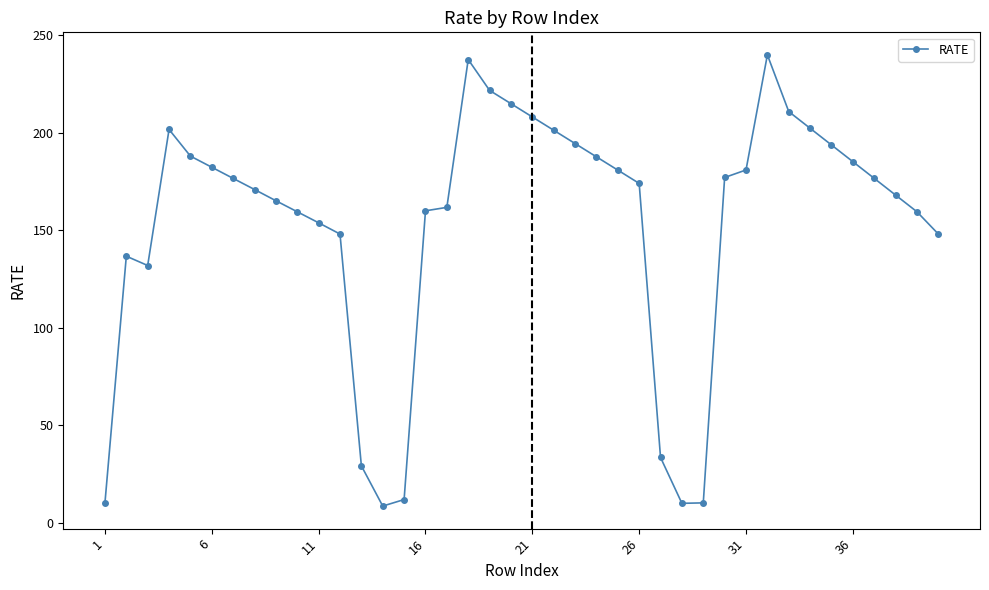

What is the smallest value displayed?

8.6